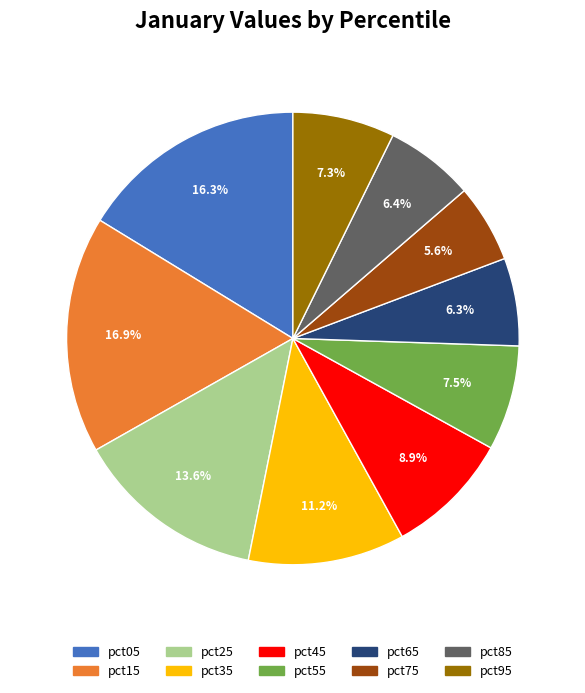

To the nearest percent, what is the difference between the pct05 and pct75 slice percentages?

11%